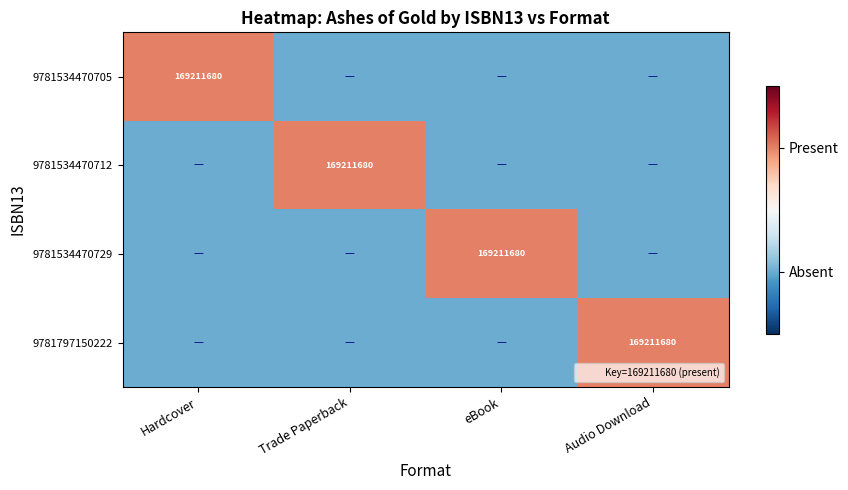

At Audio Download, list the series in order from largest to smallest.

9781797150222, 9781534470705, 9781534470712, 9781534470729